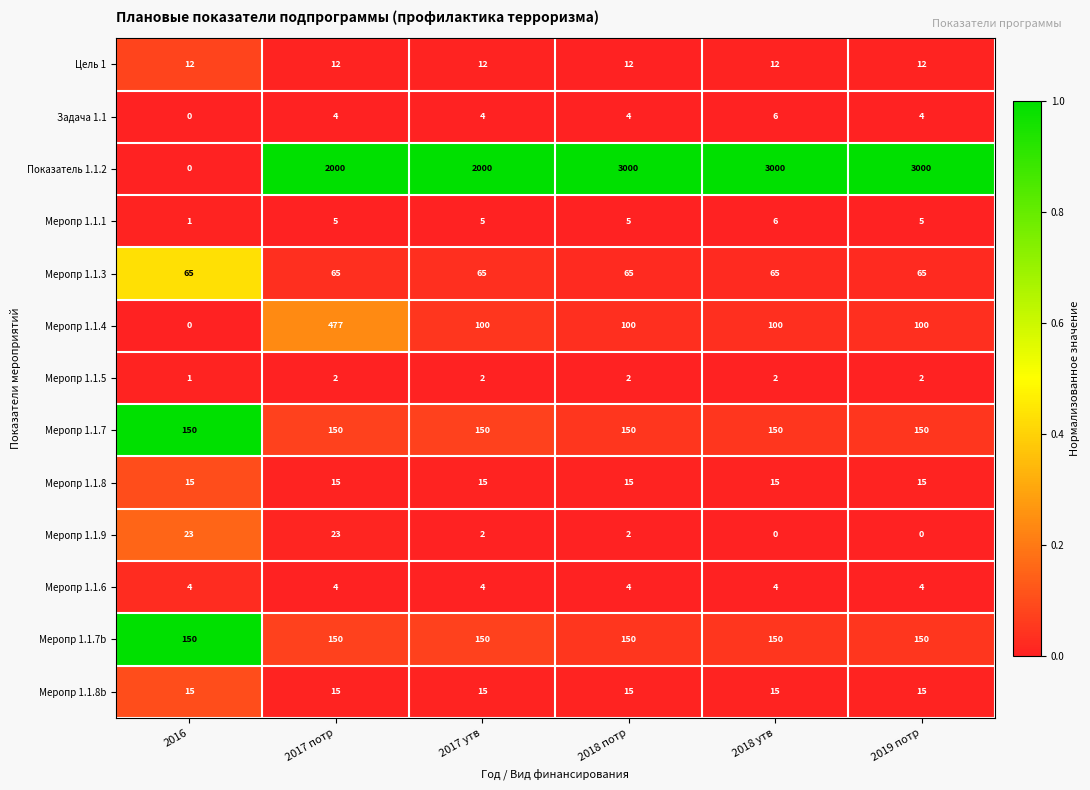

Count the number of categories in the chart.

6